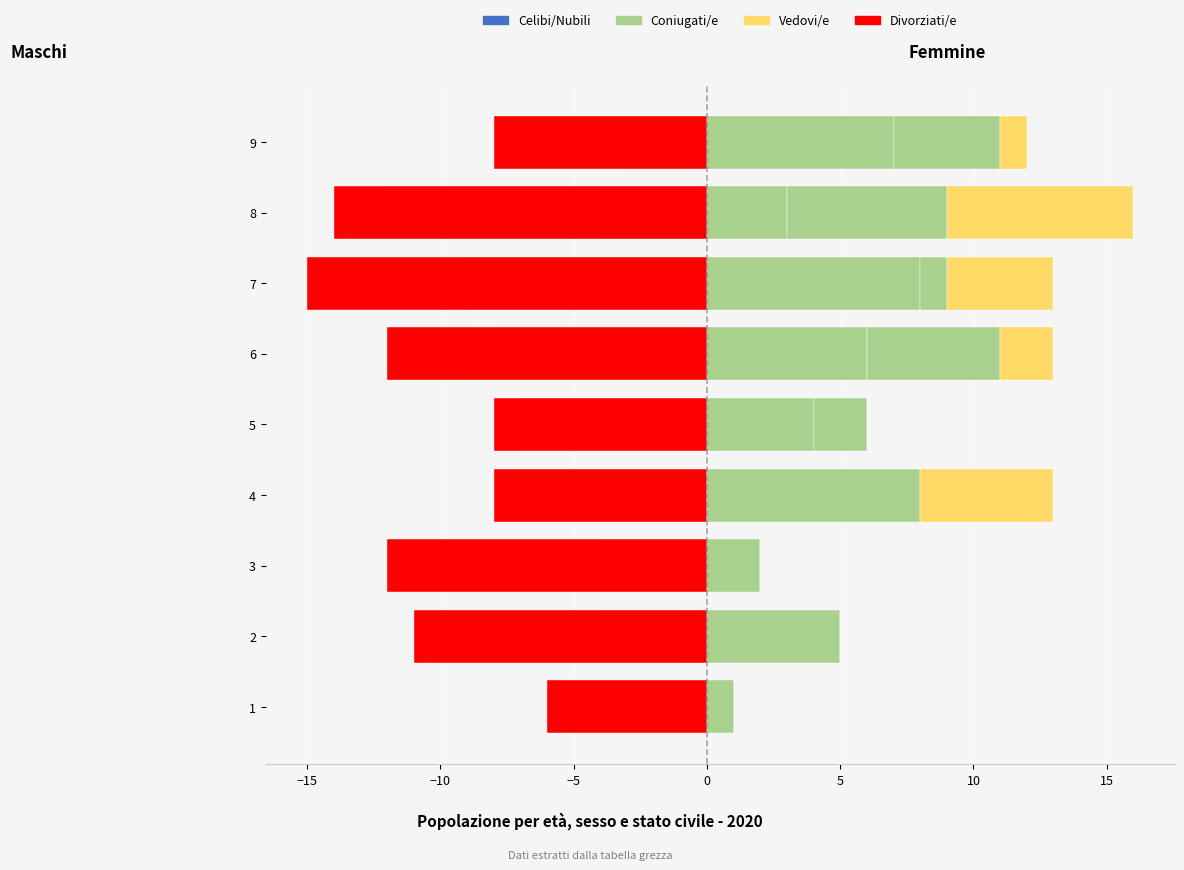

What position from the right is 0?

5